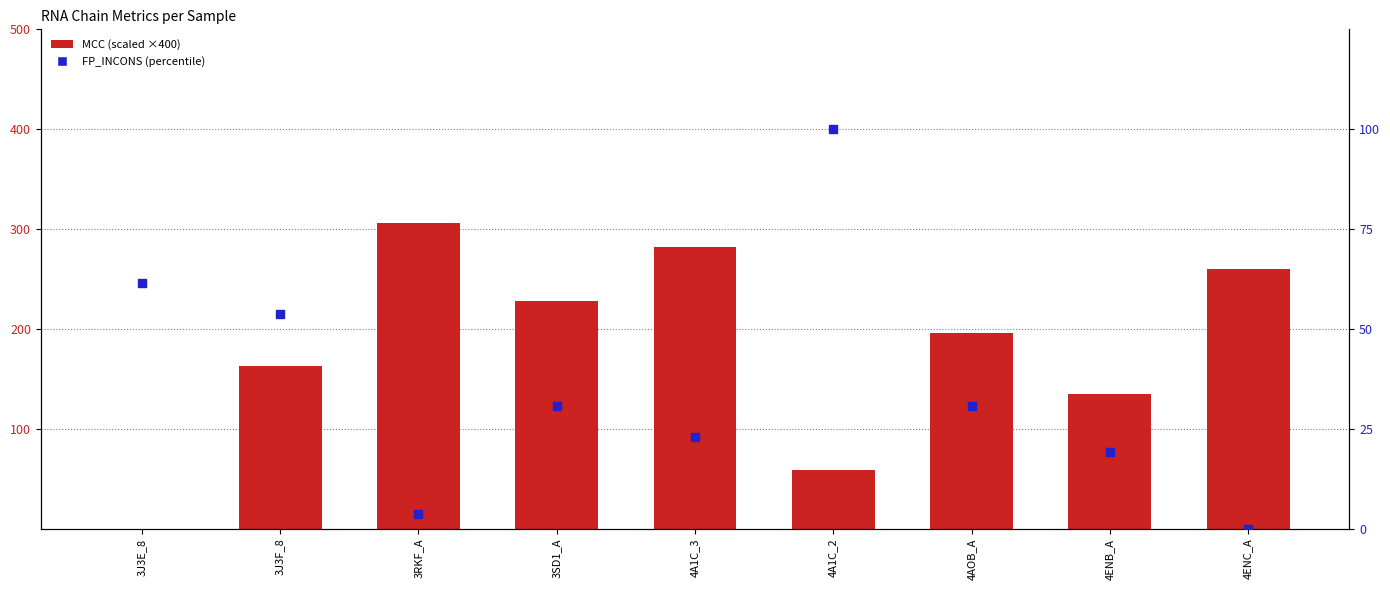

Is the value of FP_INCONS (% rank) at 3J3E_8 greater than the value of MCC (scaled ×400) at 3RKF_A?

No